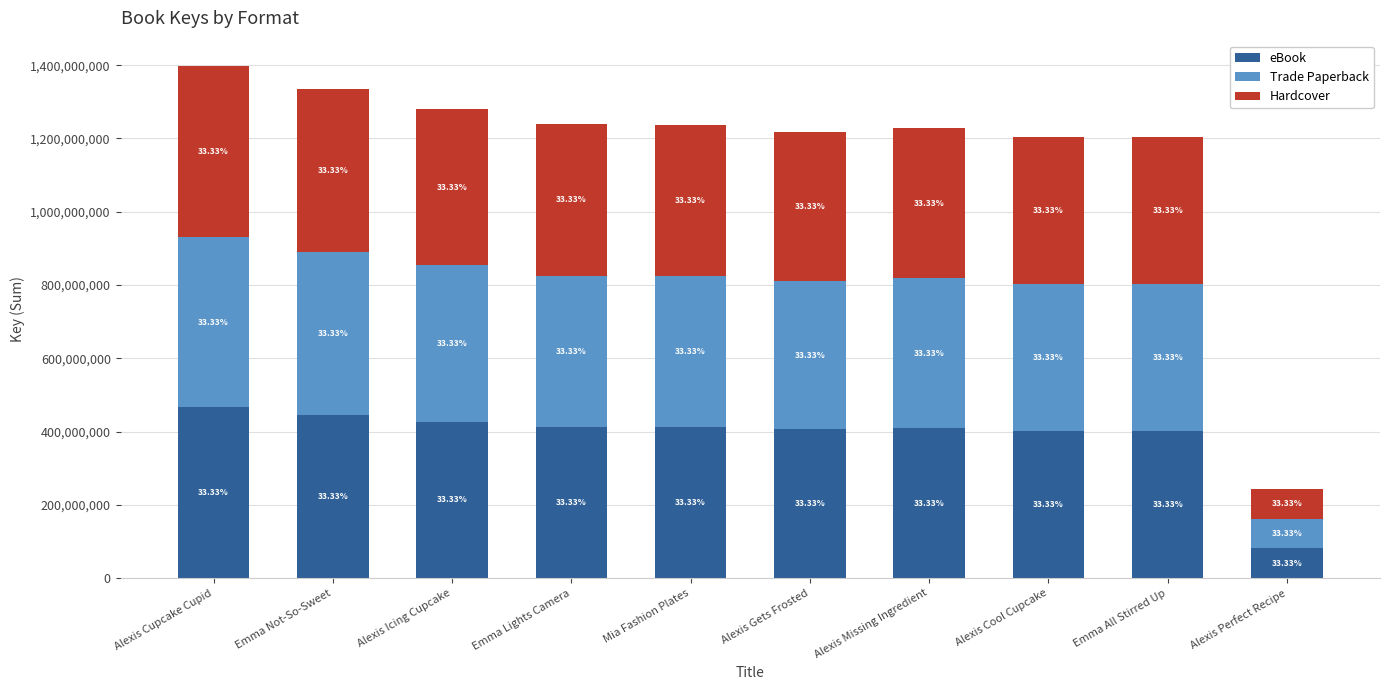

How many bars are there in total?

10